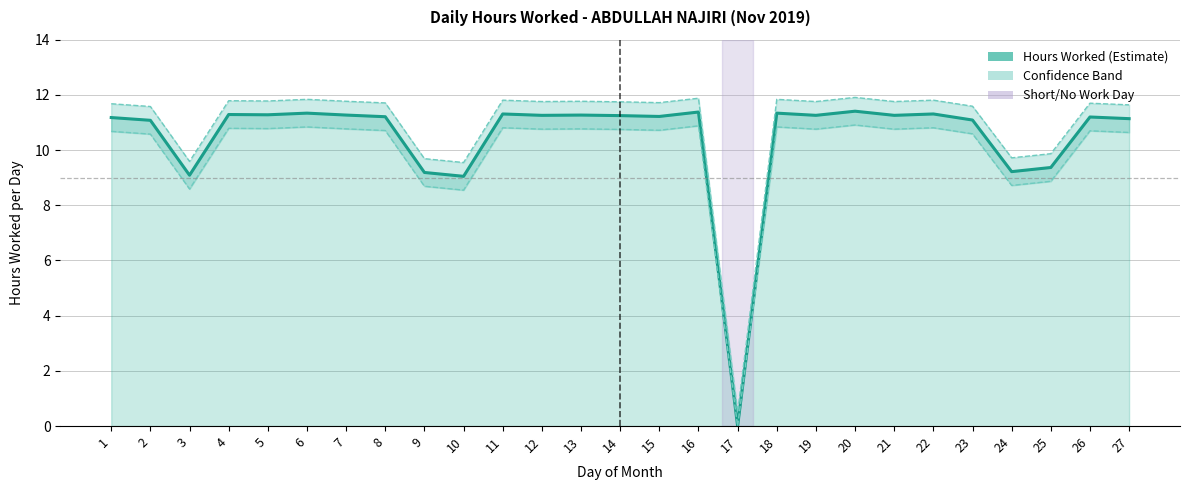

At which category is the sum across all series the highest?

20